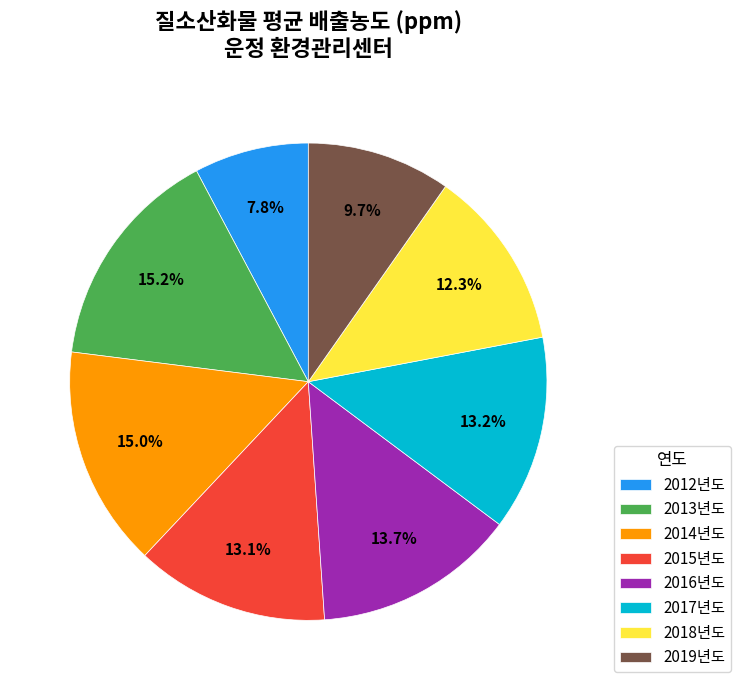

Is there any slice that represents more than half of the pie?

No